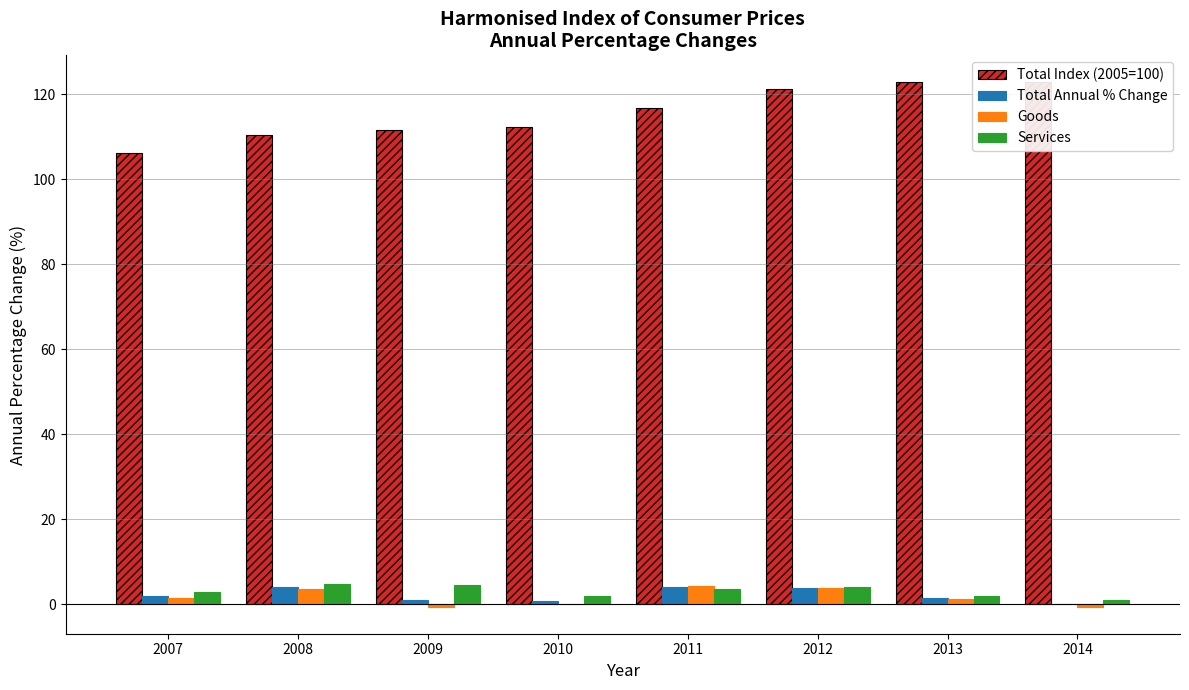

What is the greatest value displayed?

122.9